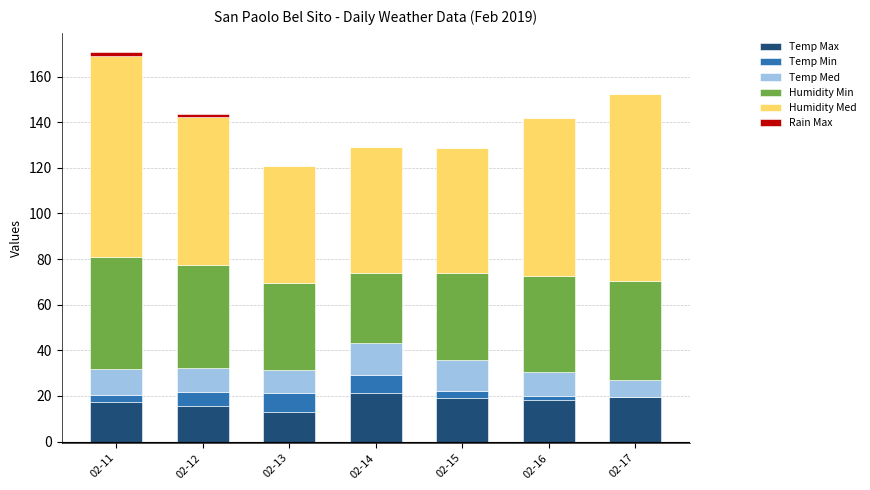

Does the chart contain any negative values?

No